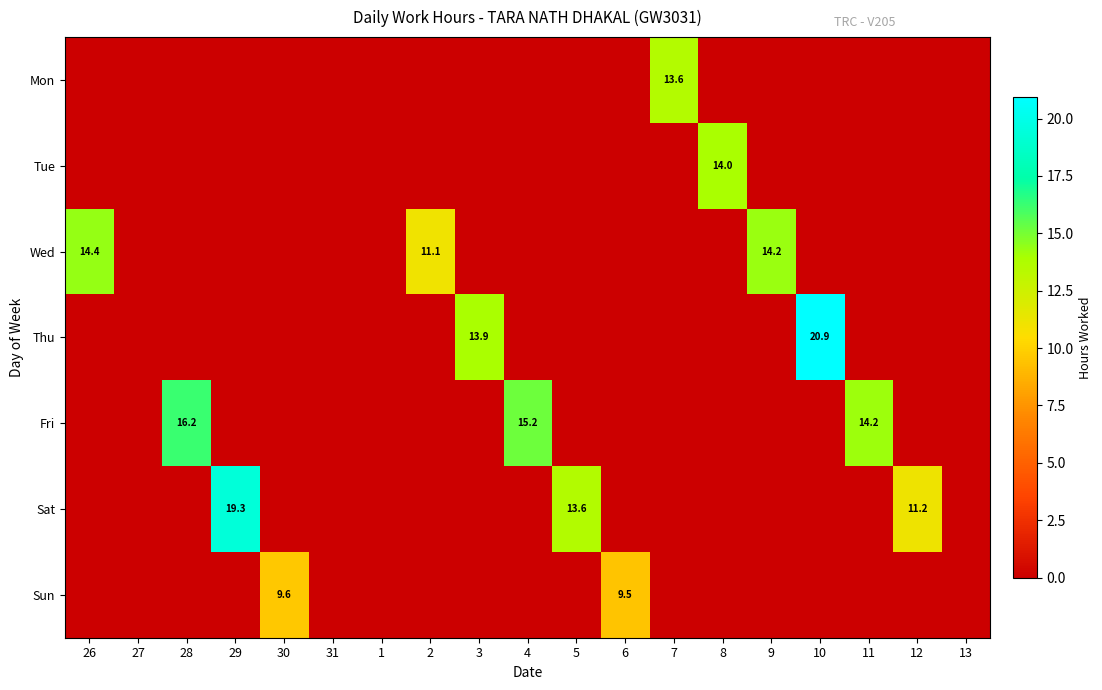

Between 10 and 6, which is larger?

10